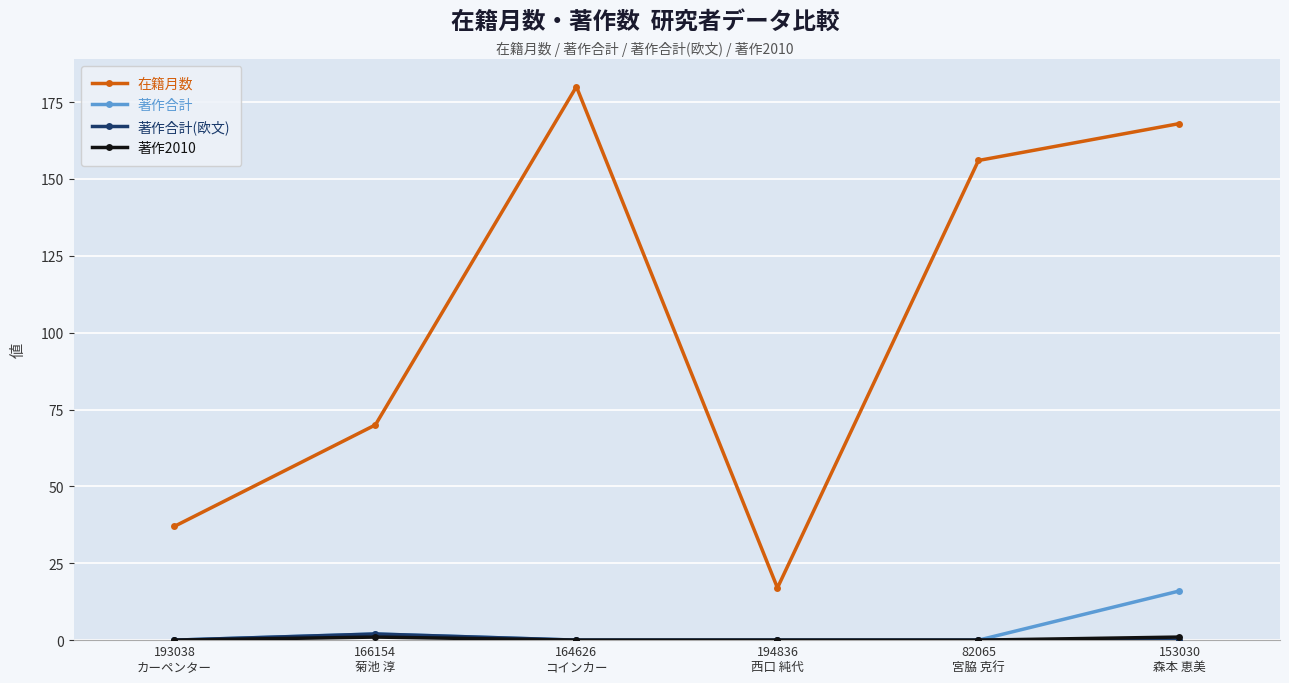

At which category does 著作合計 reach its first local peak?

166154
菊池 淳